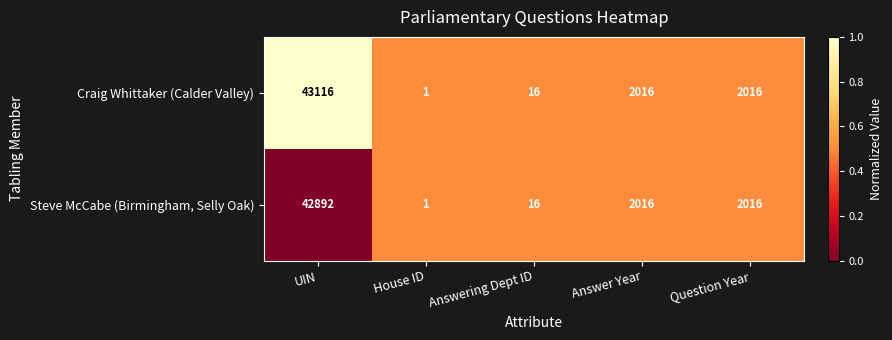

Where does the Steve McCabe (Birmingham, Selly Oak) series first go above 2016?

UIN